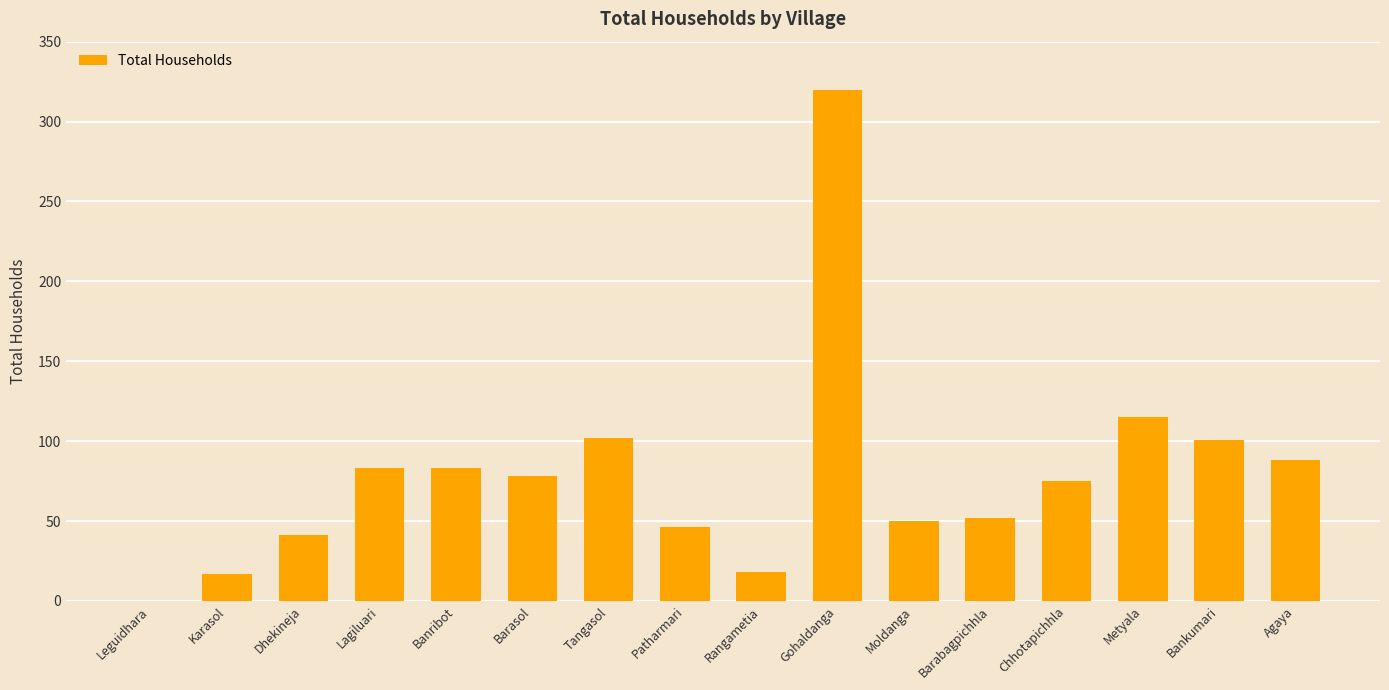

What is the change in value from Dhekineja to Moldanga?

+9